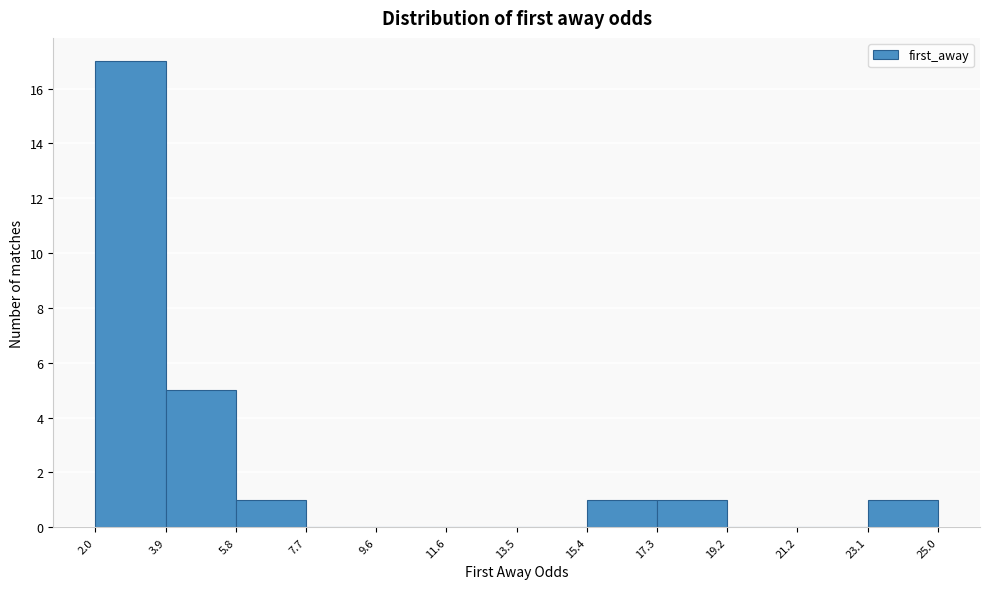

Reading left to right, transcribe this chart: for each bar, give the range it covers on the x-axis and its height. The values are not printed on the chart, so give them approximately, as read against the axis.

2.0 to 3.9: 17
3.9 to 5.8: 5
5.8 to 7.7: 1
7.7 to 9.6: 0
9.6 to 11.6: 0
11.6 to 13.5: 0
13.5 to 15.4: 0
15.4 to 17.3: 1
17.3 to 19.2: 1
19.2 to 21.2: 0
21.2 to 23.1: 0
23.1 to 25.0: 1